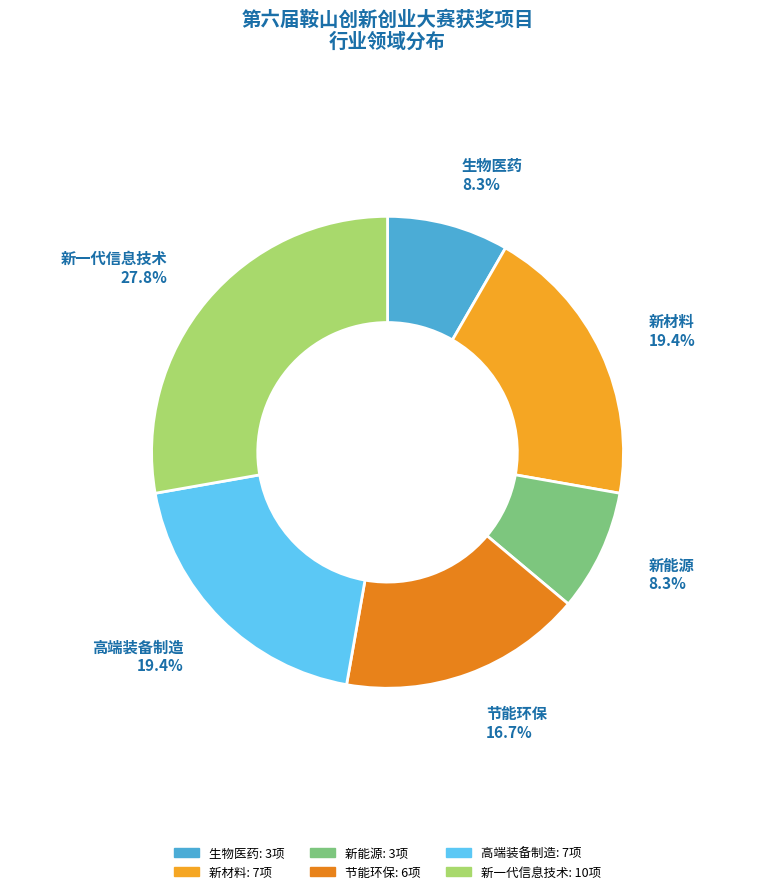

Does any single category account for the majority?

No